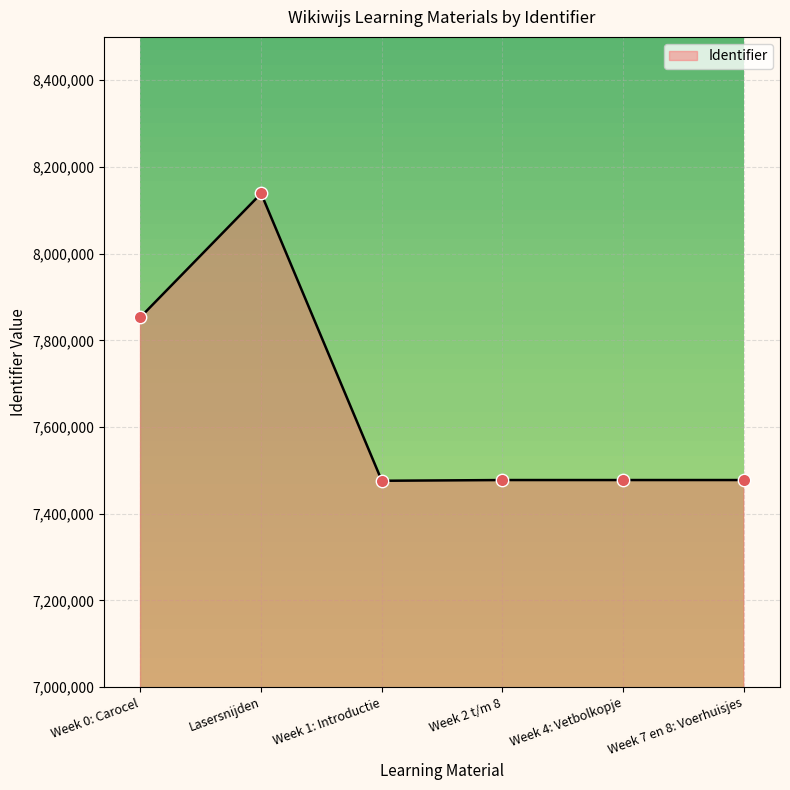

What is the change in value from Week 2 t/m 8 to Week 7 en 8: Voerhuisjes?

+29